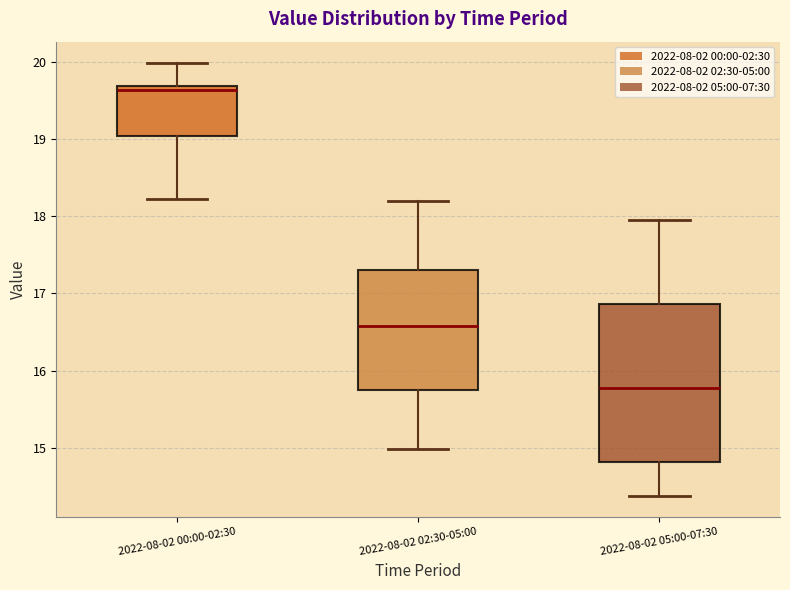

Which box is the tallest, from its lower edge to its upper edge?

2022-08-02 05:00-07:30